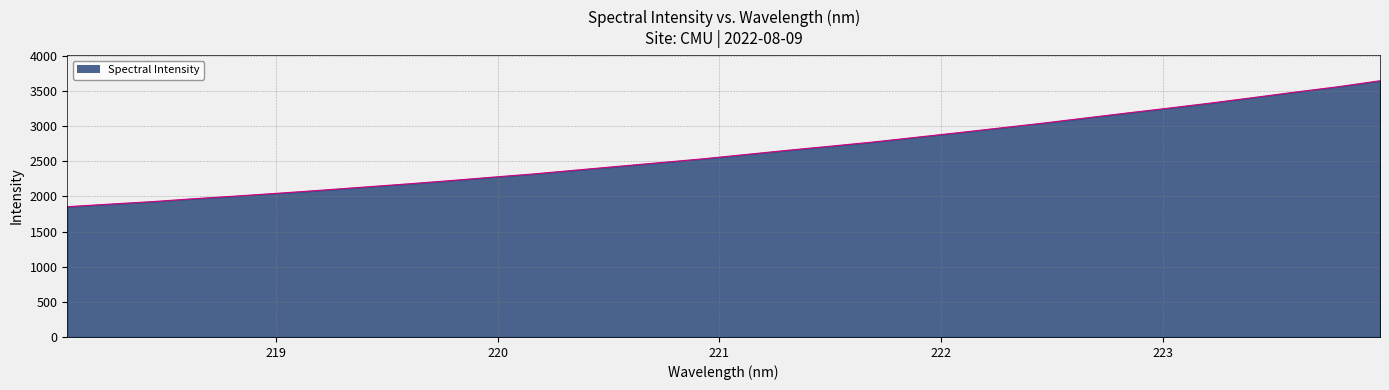

What is the minimum value shown in the chart?

1853.0